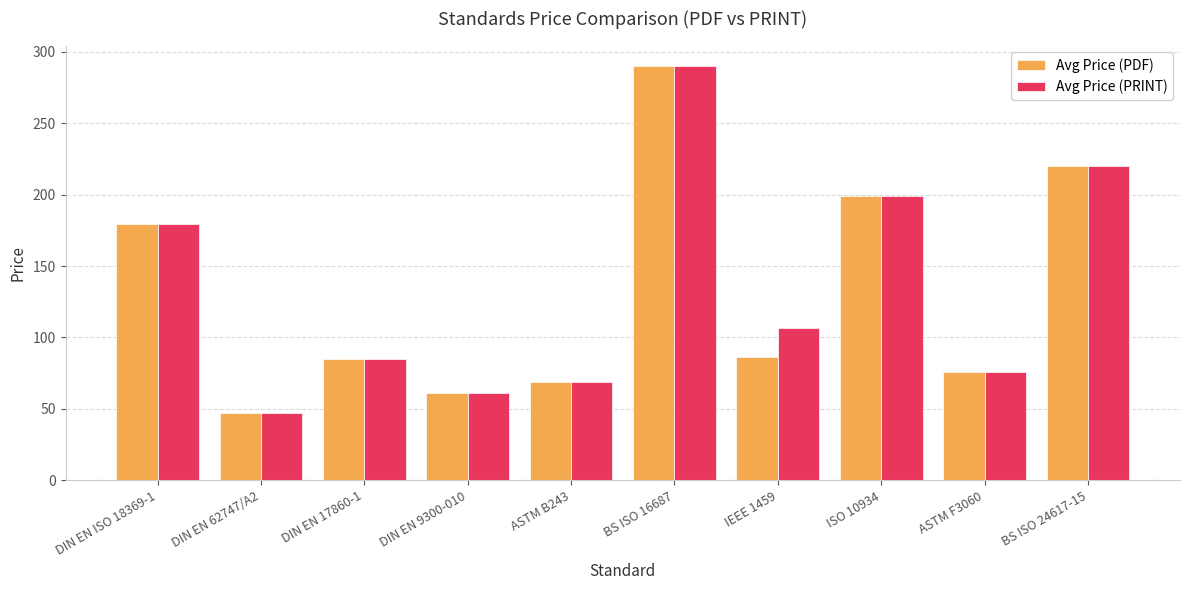

At which category is the sum across all series the highest?

BS ISO 16687